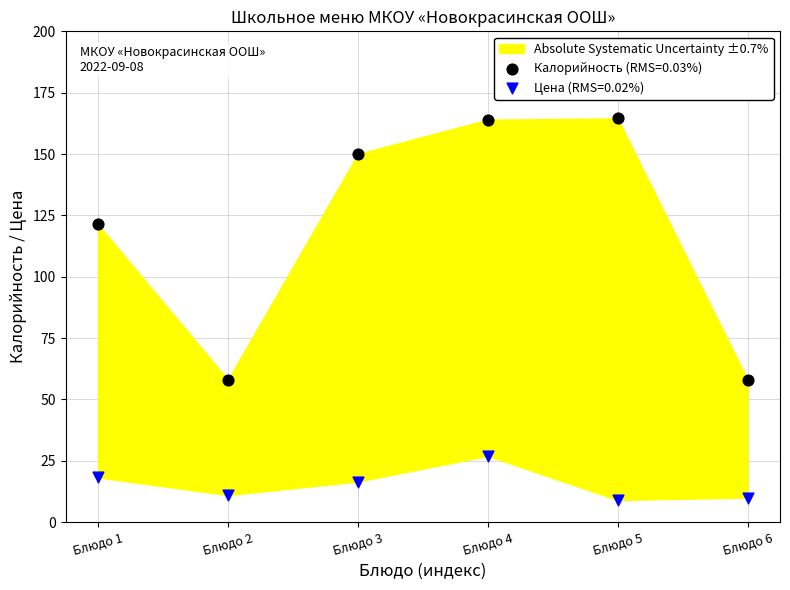

Across all data points, what is the range of X values (max minus min)?

5.0